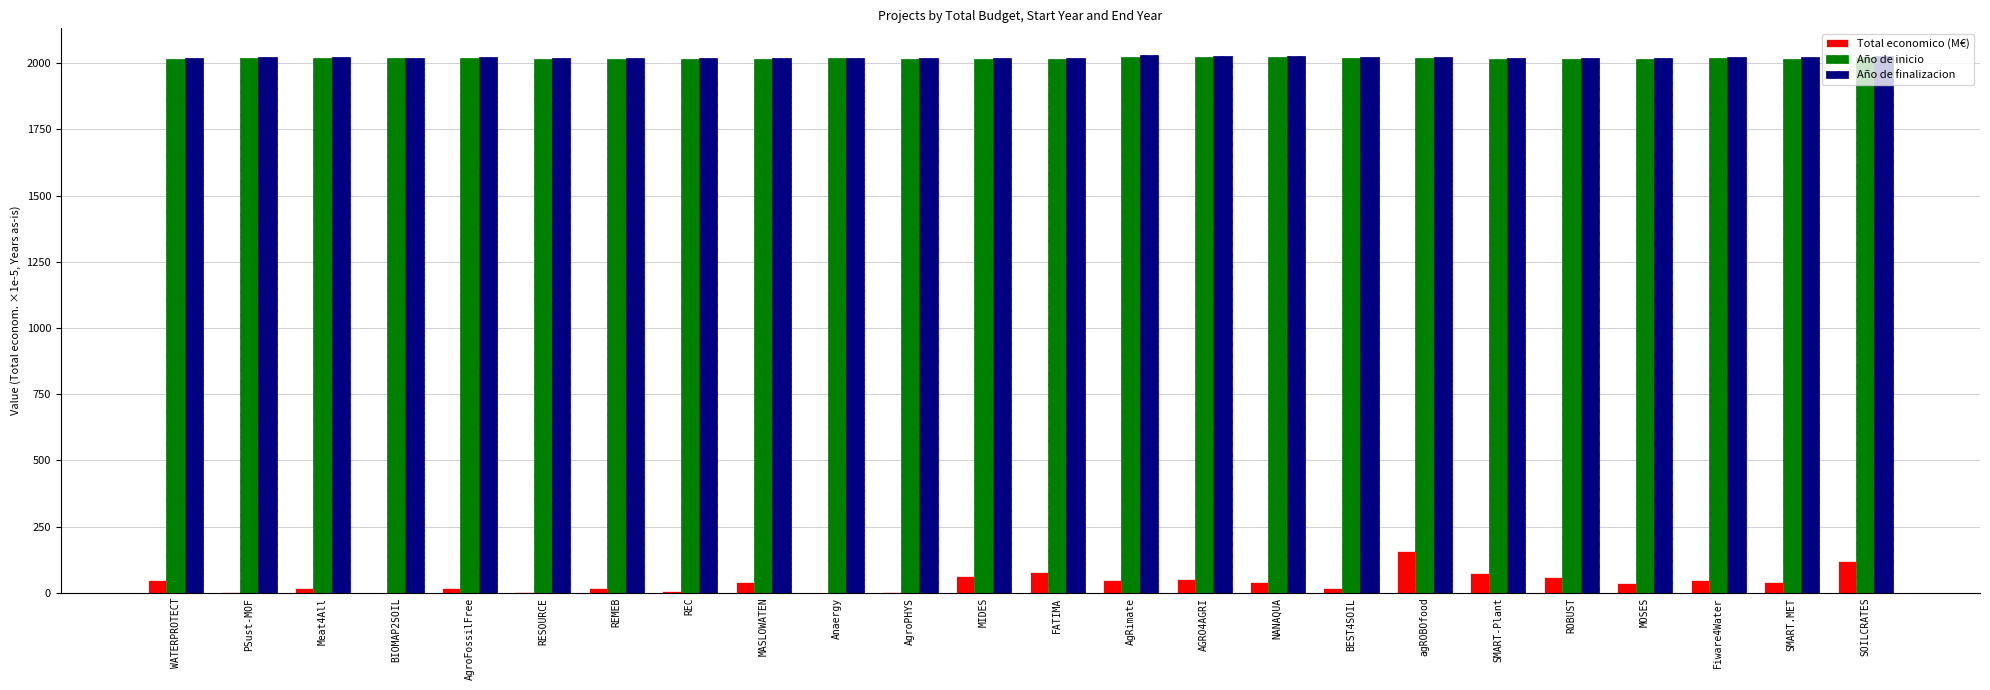

What is the total value across all series at BEST4SOIL?

4060.0